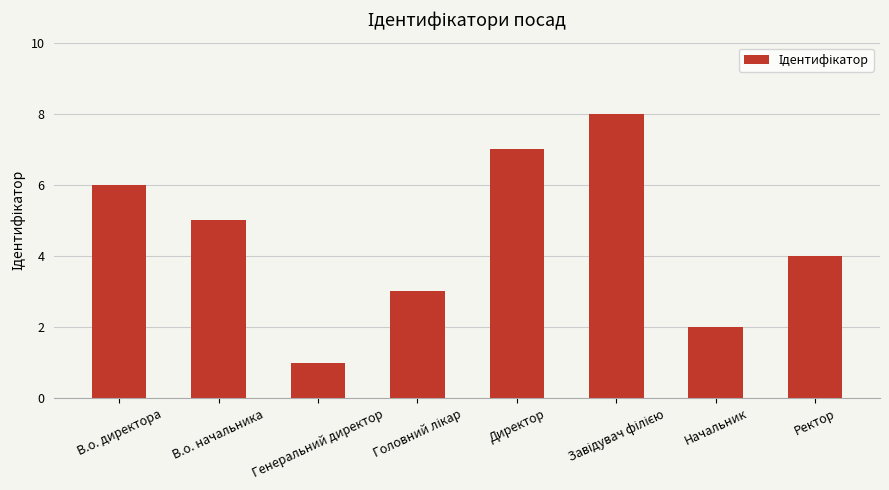

What is the difference between the second highest and second lowest values?

5